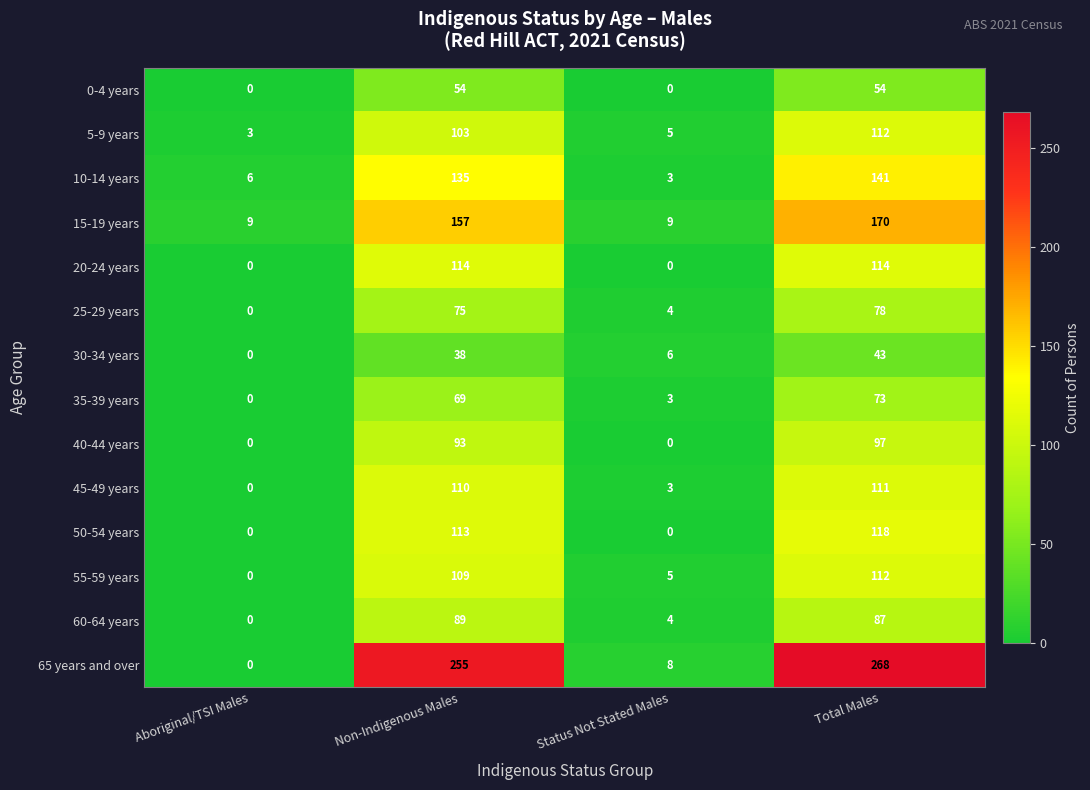

What is the maximum value shown in the chart?

268